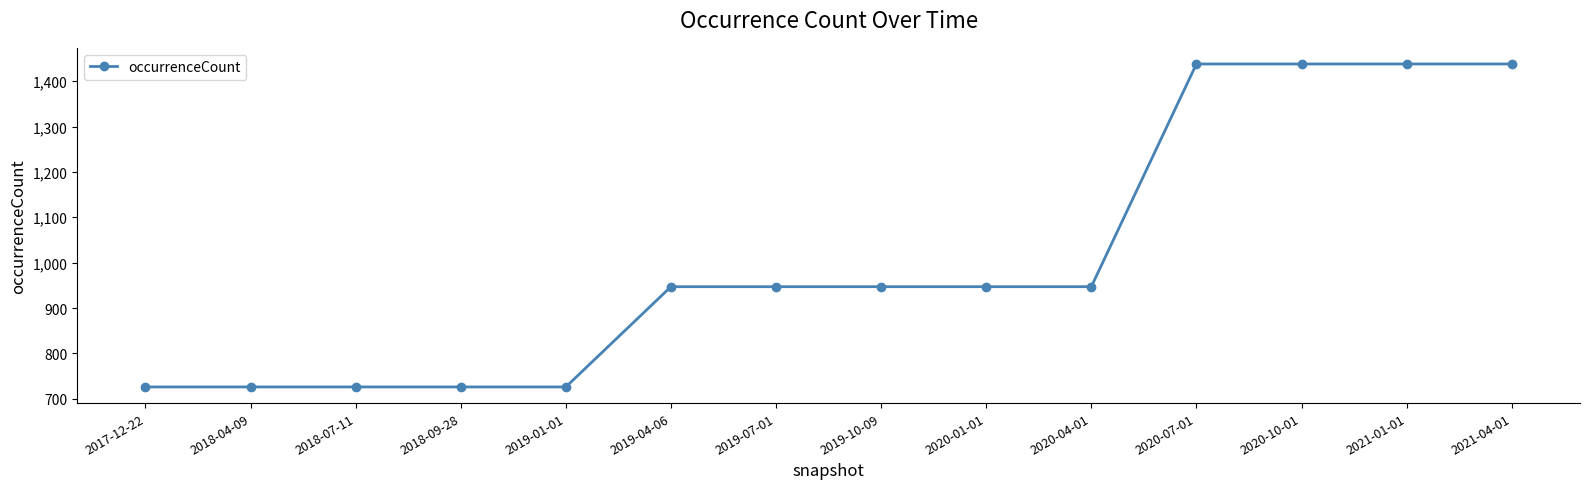

How many categories are shown in the chart?

14